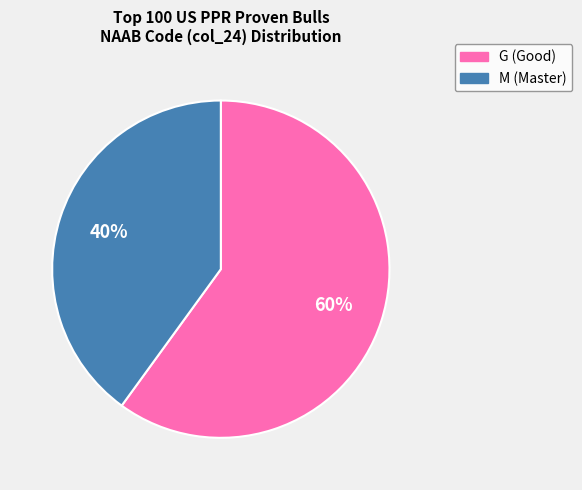

True or false: G accounts for 68% of the total.

False